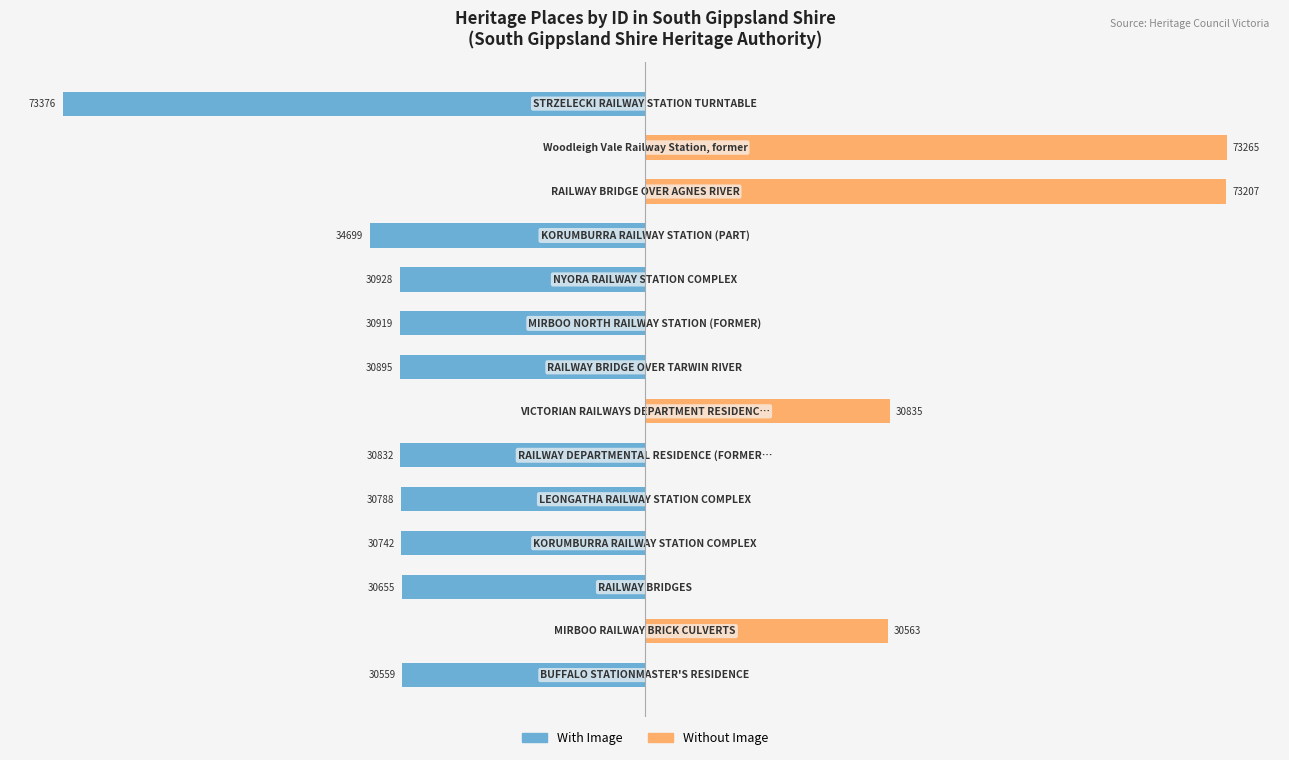

Rank the series by their average value, from highest to lowest.

Without Image, With Image